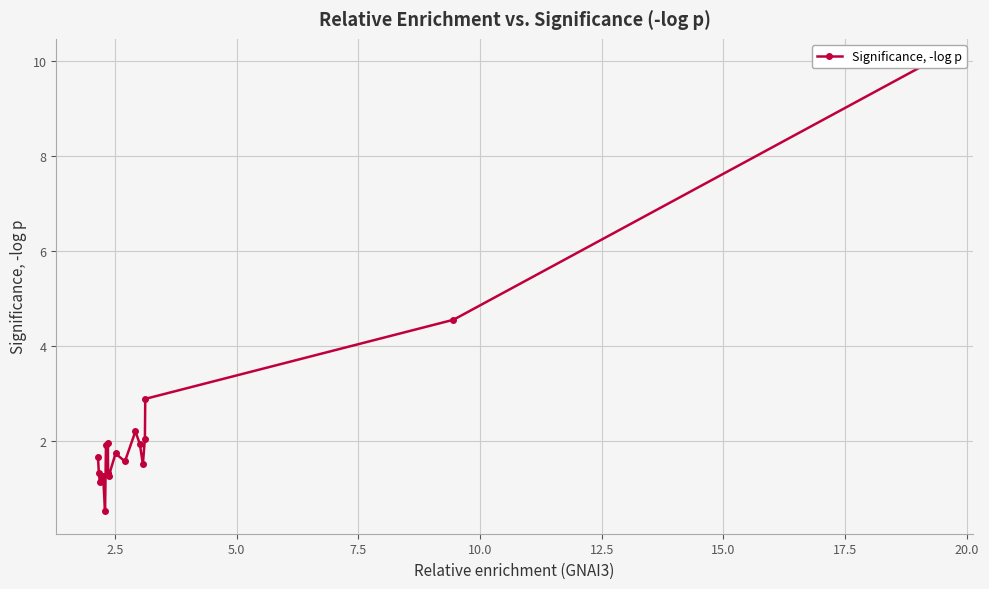

How many interior local peaks (higher than both neighbors) does the data have?

5